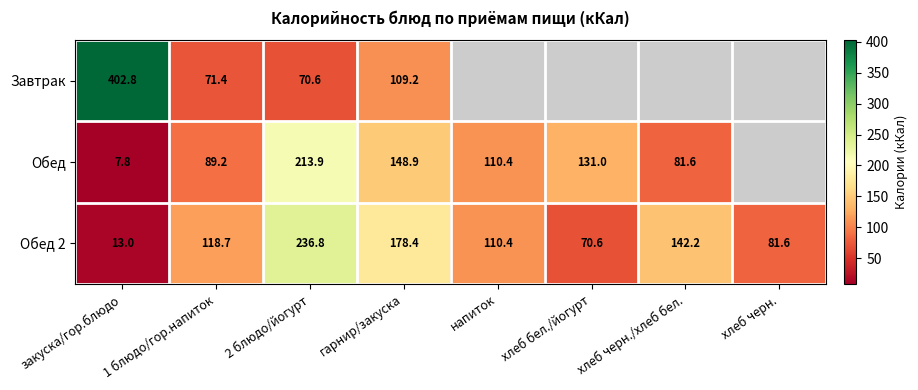

Which has a higher value, хлеб бел./йогурт or закуска/гор.блюдо?

закуска/гор.блюдо